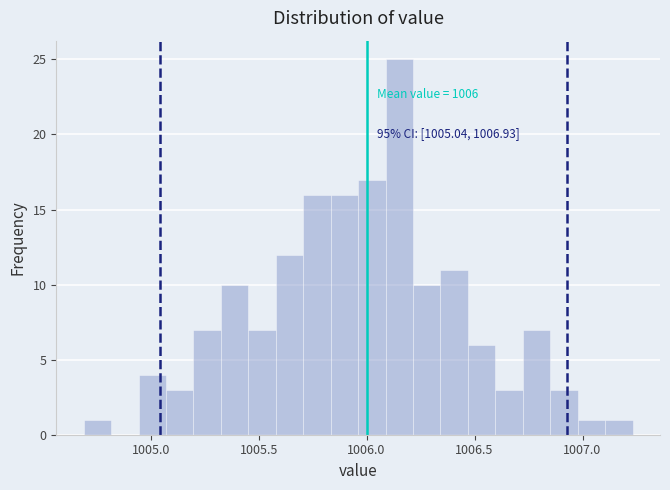

Read against the x-axis, roughly where is the centre of the tallest bar?

1006.15